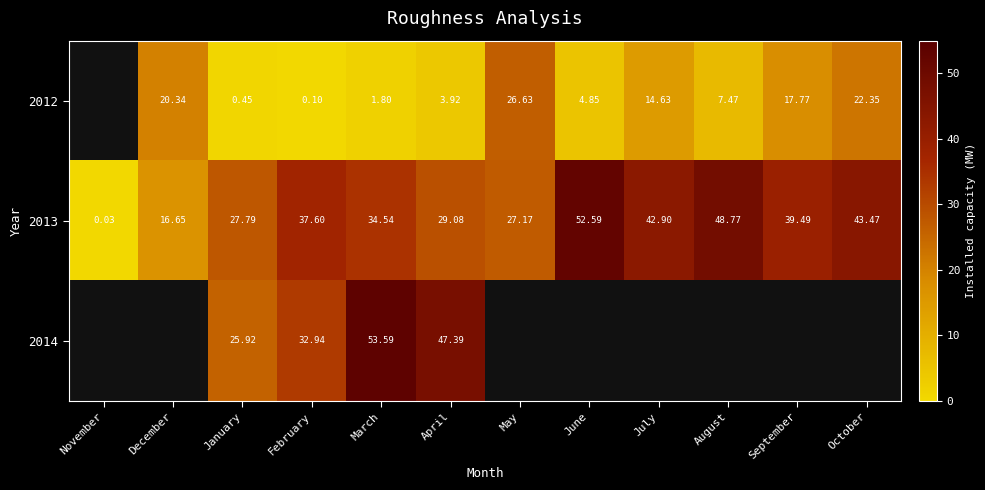

At which label is 2013 closest to 26?

May